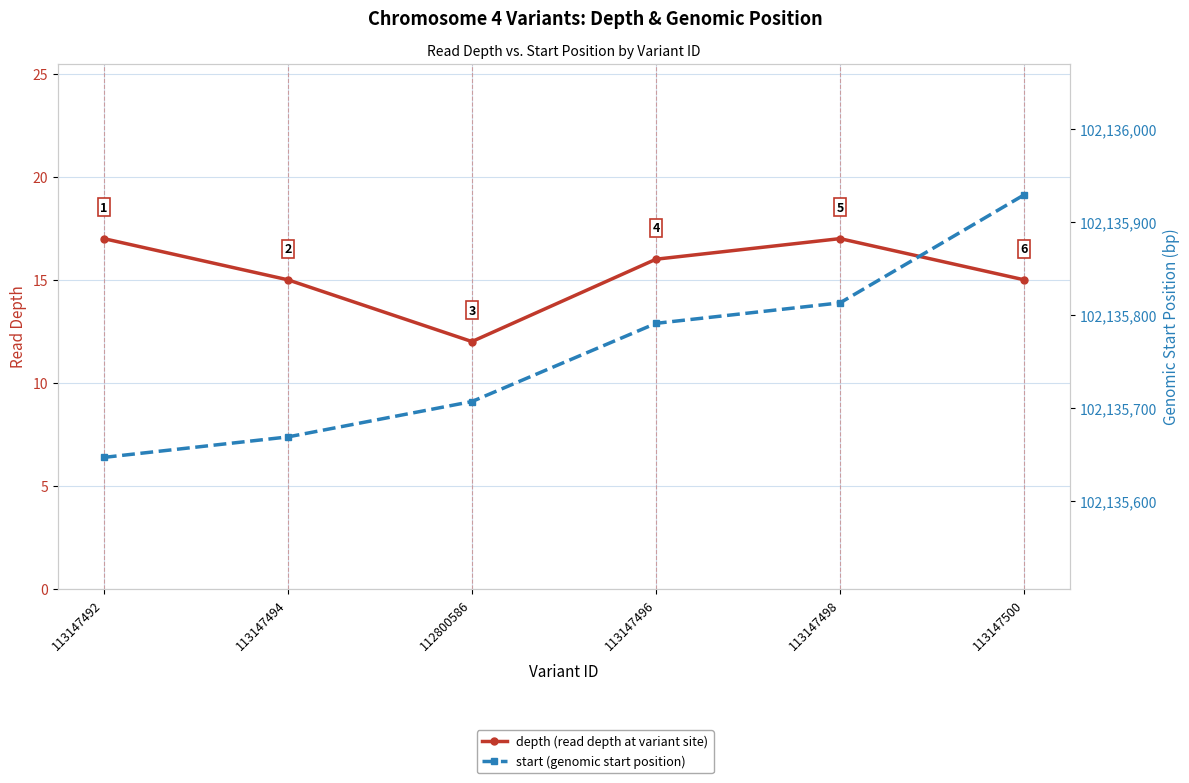

How many values in the start (genomic start position) series are below 102135791?

3